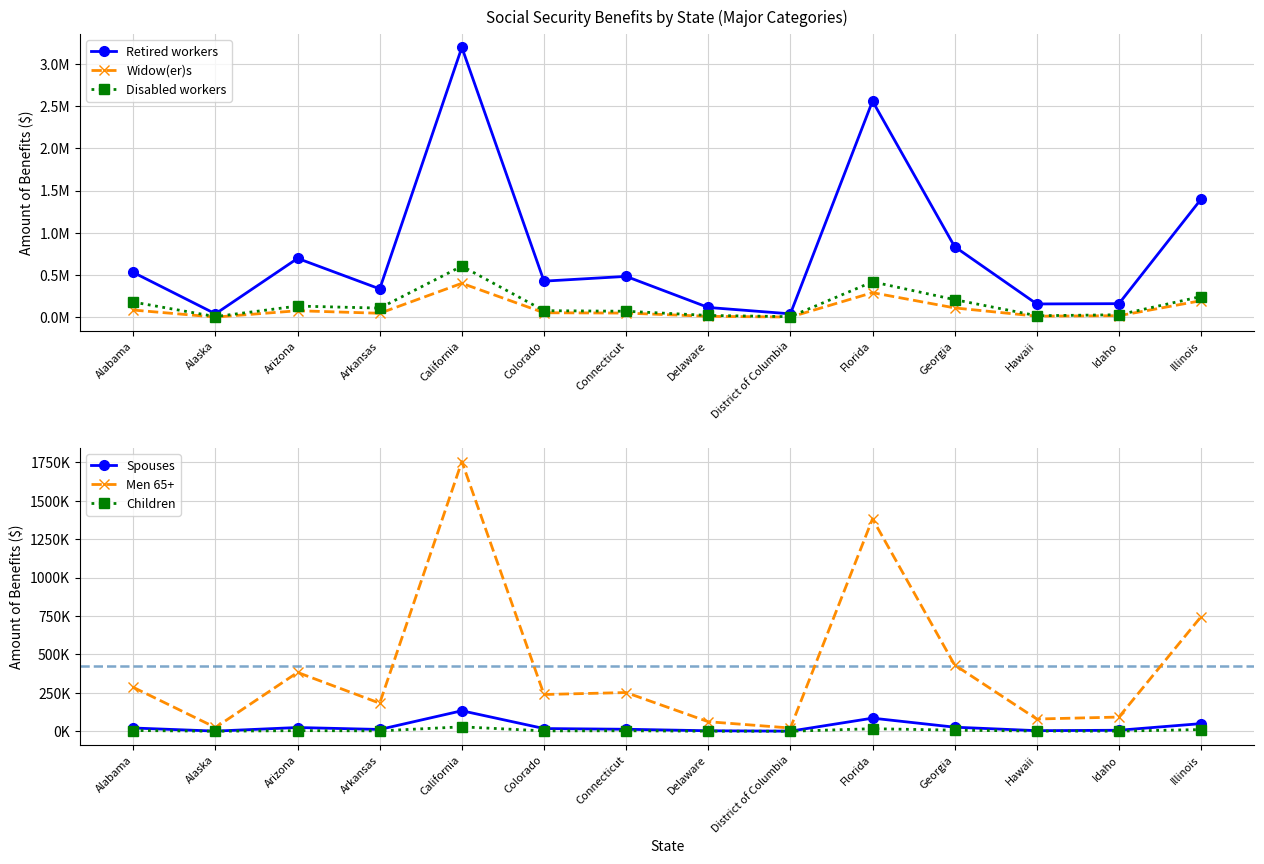

True or false: Disabled workers and Children intersect in this chart.

False